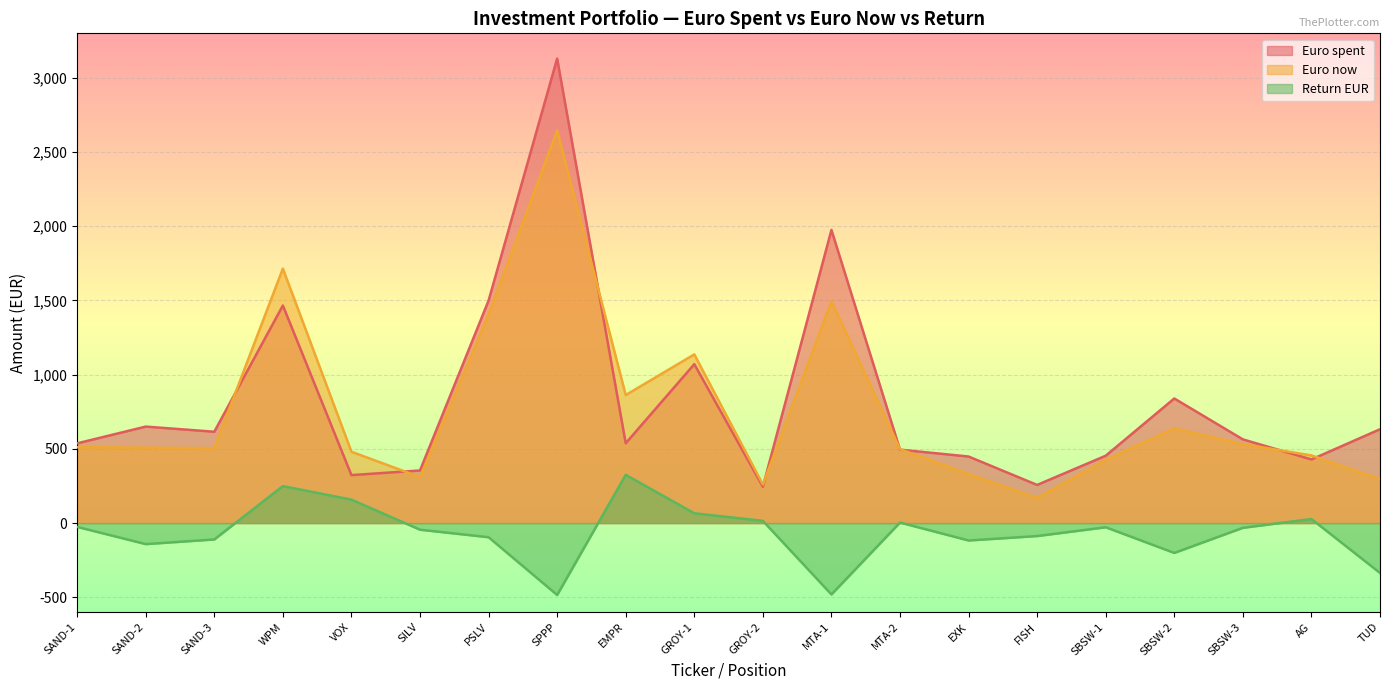

Count the number of categories in the chart.

20